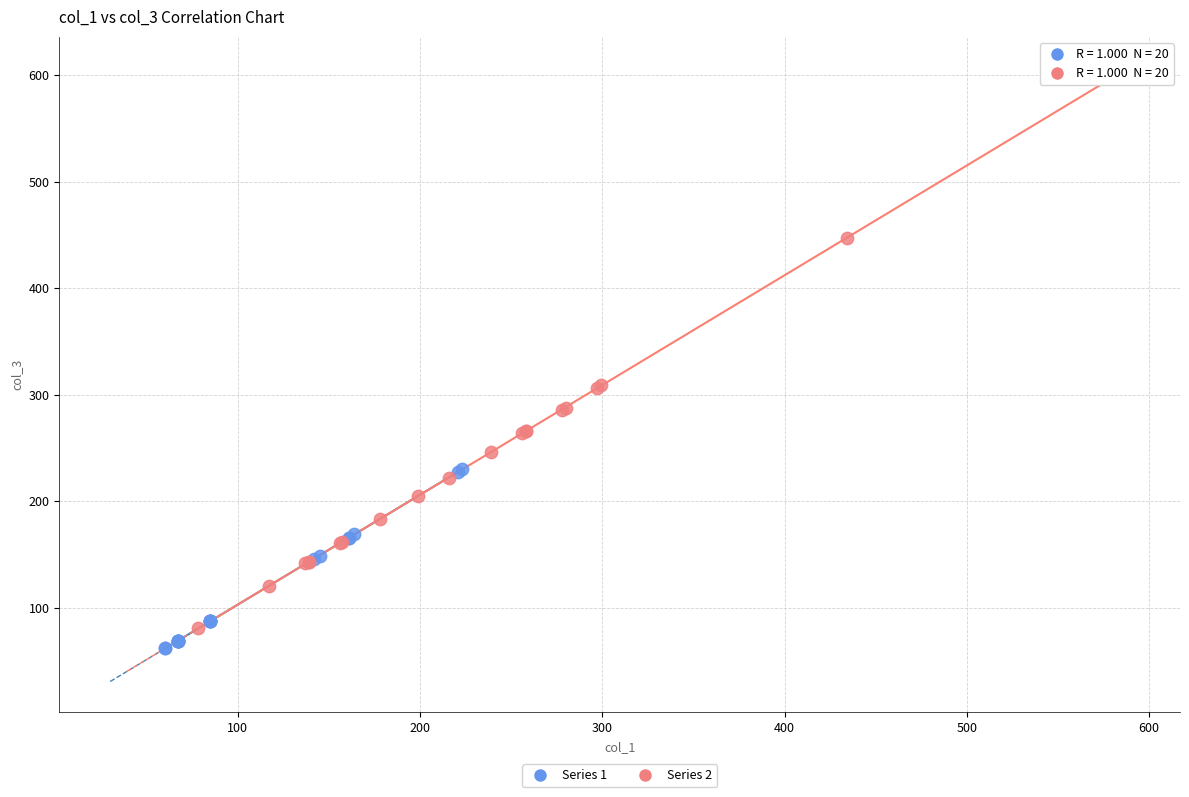

Which series has the widest spread of Y values?

Series 2